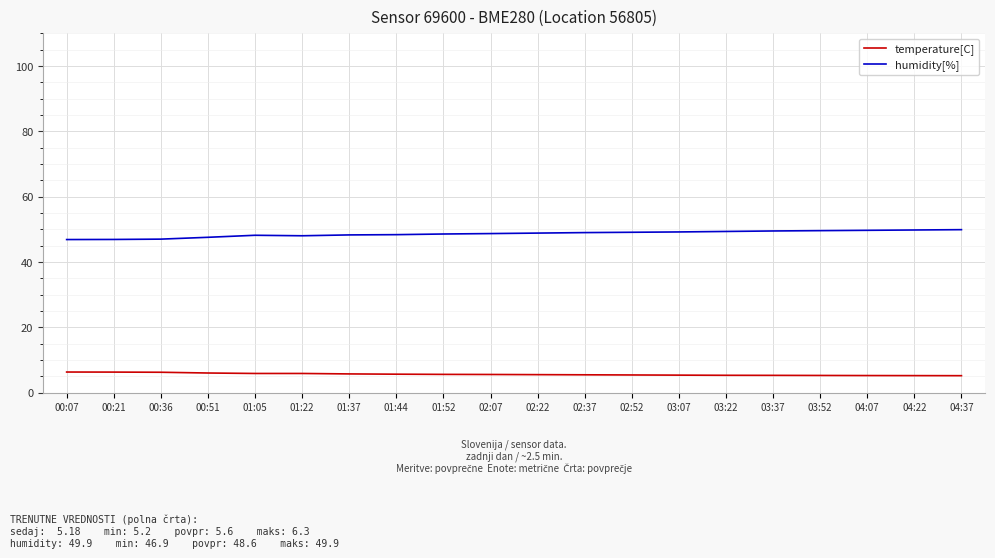

What is the smallest value displayed?

5.2